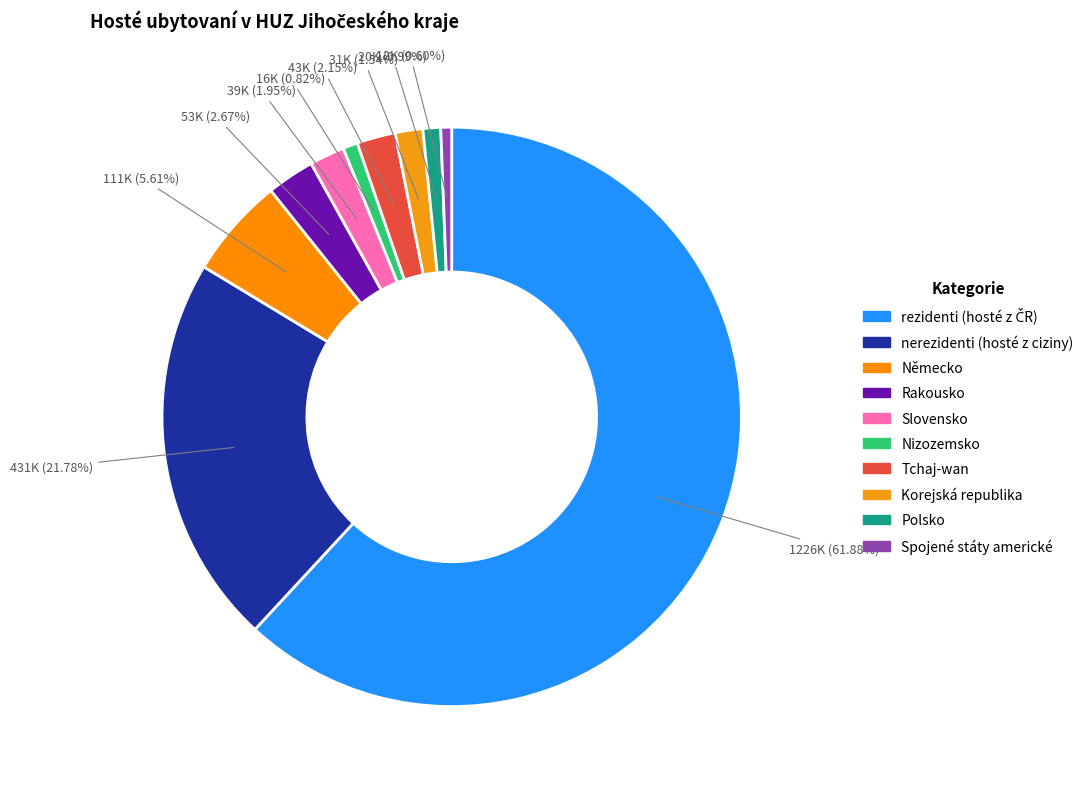

To the nearest percent, what percentage of the pie is Slovensko?

2%